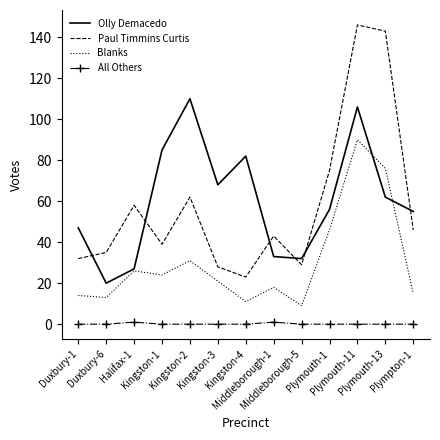

True or false: Olly Demacedo has a value of 85 at Kingston-1.

True